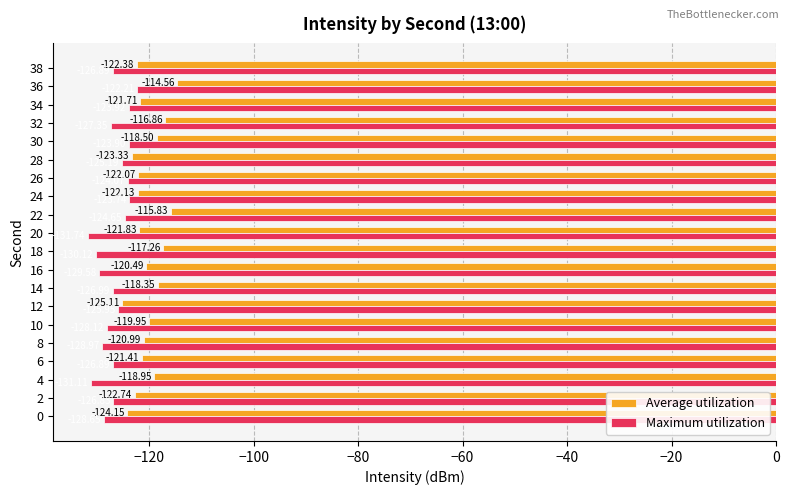

What is the minimum value for Maximum utilization?

-131.7